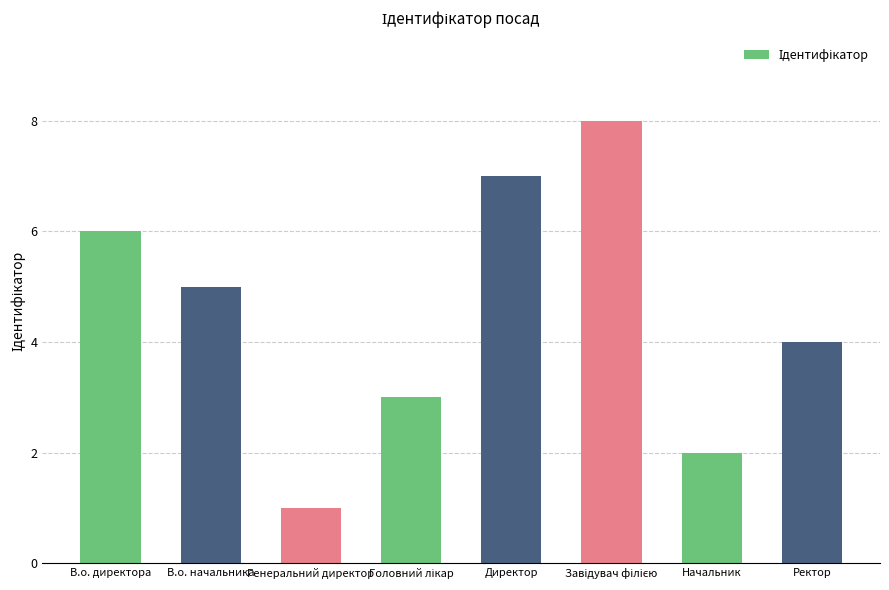

Which has a higher value, В.о. начальника or Начальник?

В.о. начальника